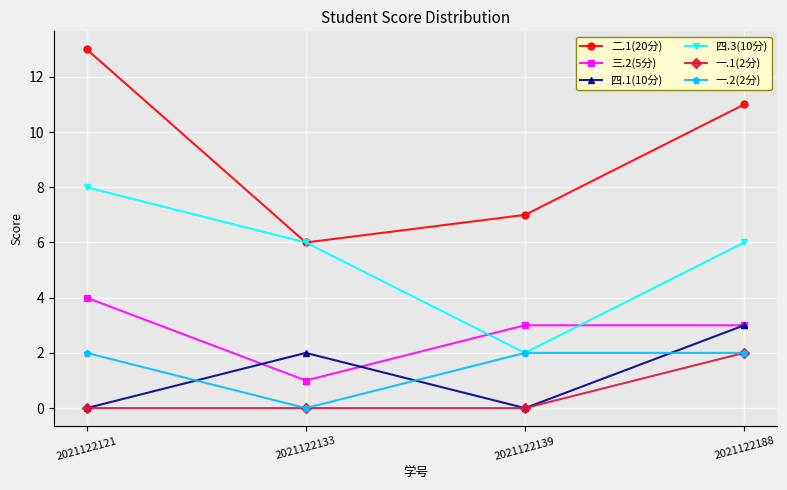

True or false: 一.1(2分) and 二.1(20分) cross at least once.

False